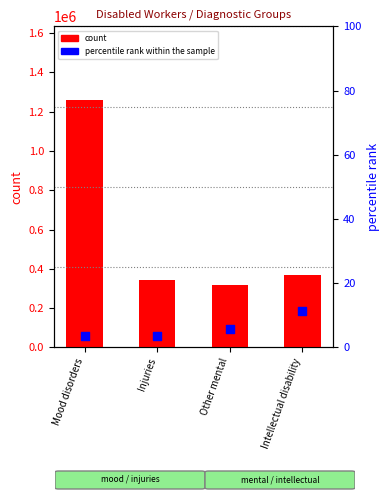

What is the total value across all series at Injuries?

345312.5